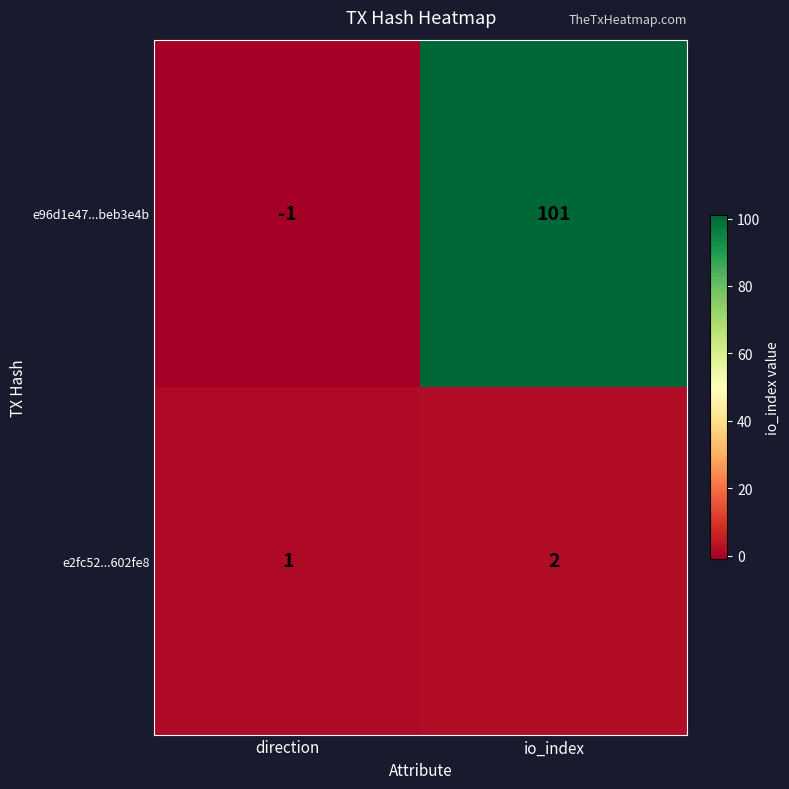

What is the sum of all e96d1e47...beb3e4b values?

100